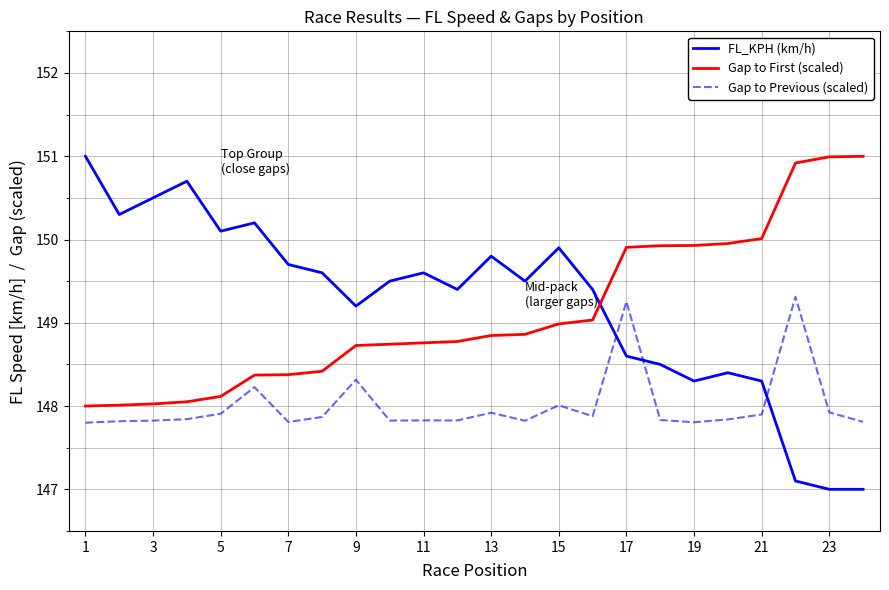

Which series has the widest spread of values?

FL_KPH (km/h)